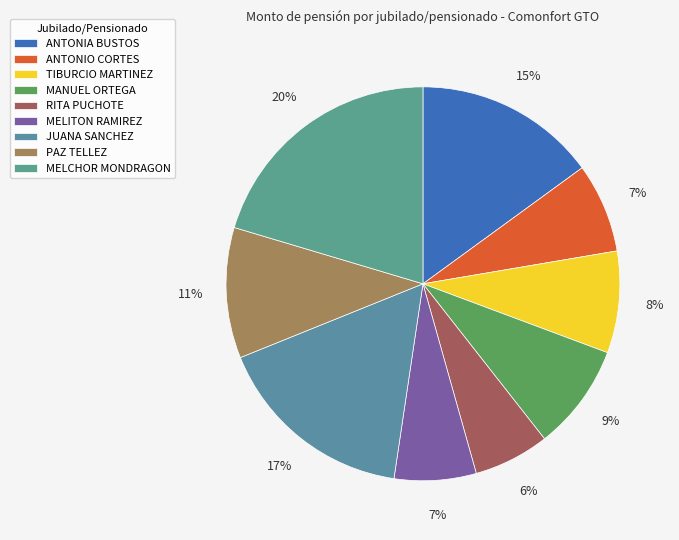

The MANUEL ORTEGA slice represents 9% of the pie. True or false?

True